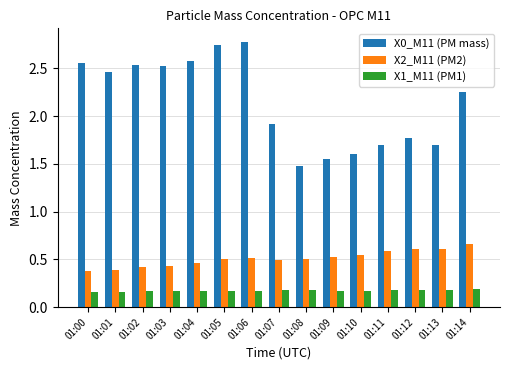

Which series changed the most between 01:01 and 01:06?

X0_M11 (PM mass)